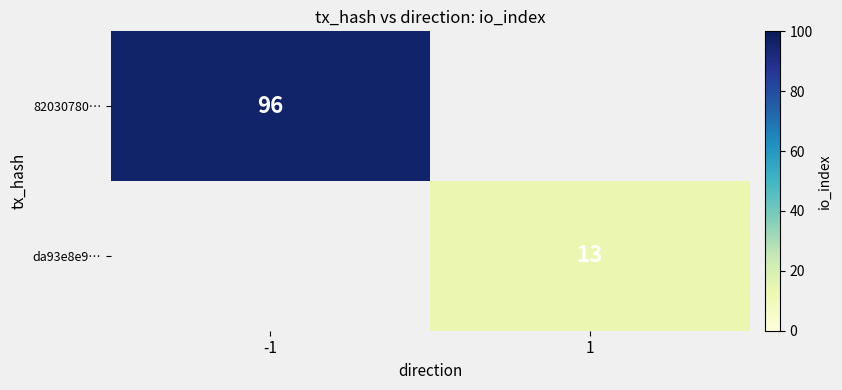

Is it true that 82030780… equals 151 at -1?

False